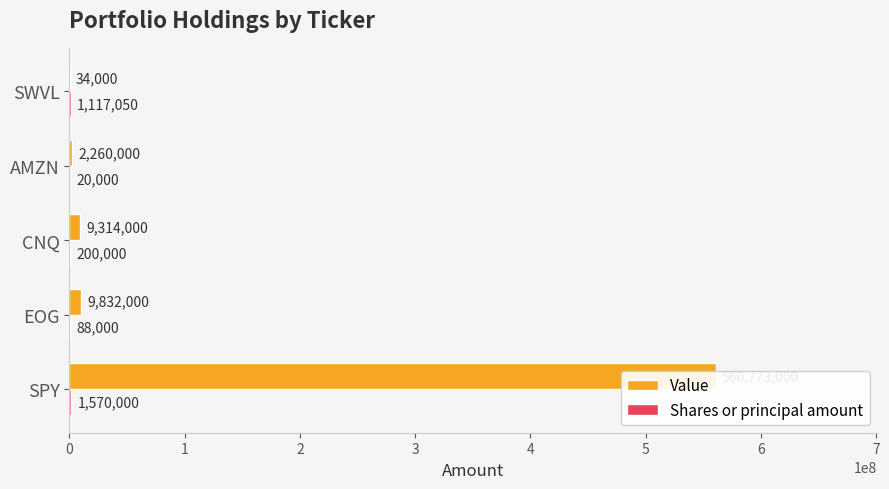

What is the total value across all series at CNQ?

9514000